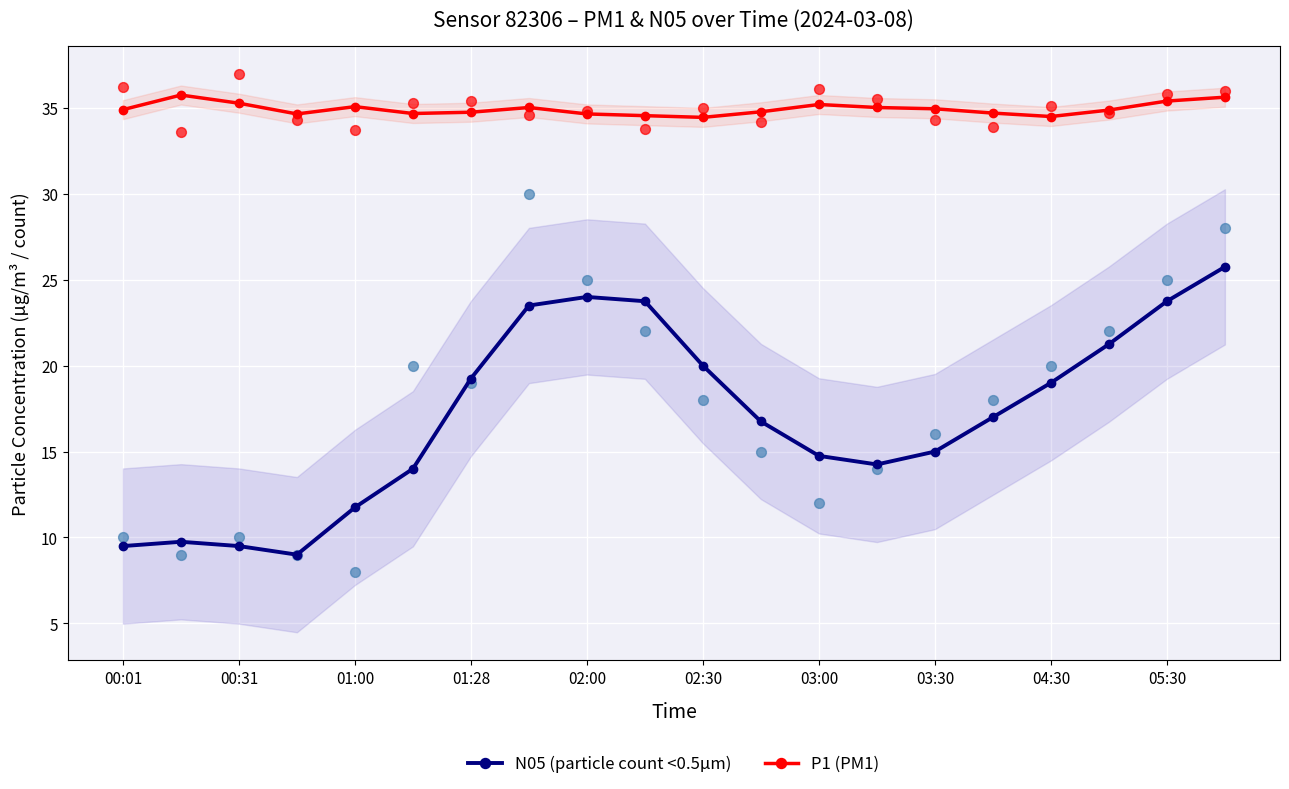

Which series contains the highest Y value?

P1 (PM1)